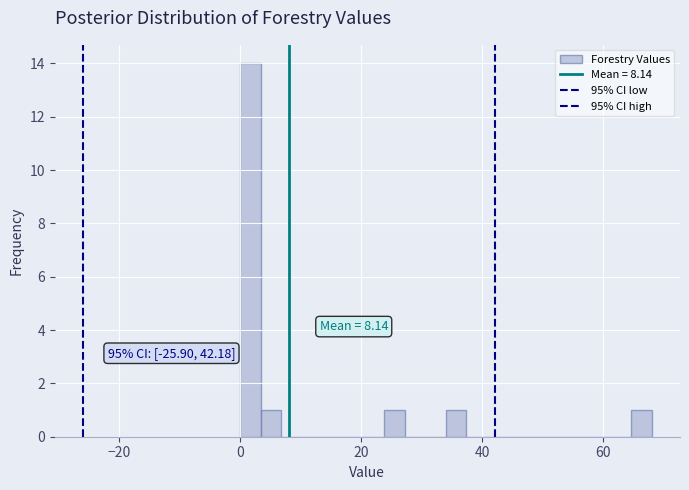

Around what value on the x-axis is the tallest bar? Give the approximate position of its centre, as read against the axis.

2